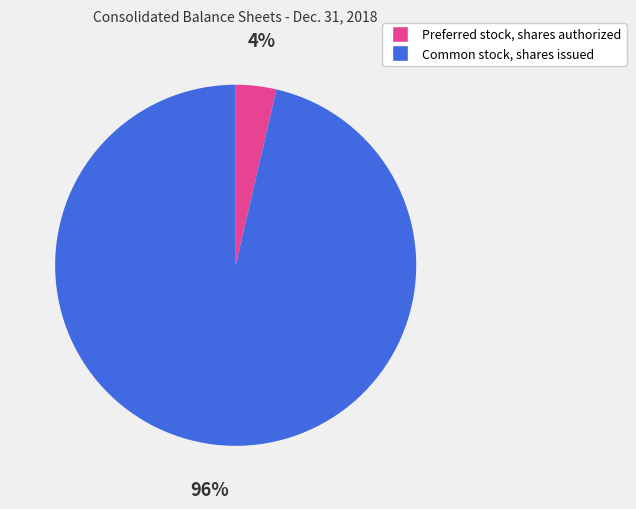

What percentage is the Common stock, shares issued slice, to the nearest percent?

96%